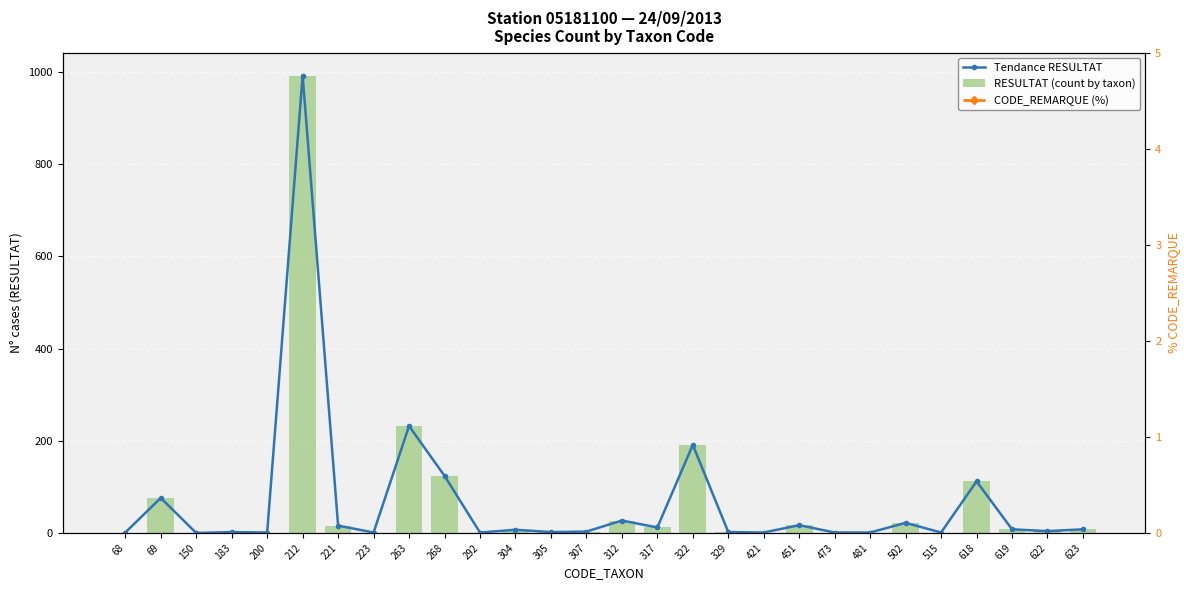

Is the value of Tendance RESULTAT at 622 greater than the value of RESULTAT (count by taxon) at 515?

Yes